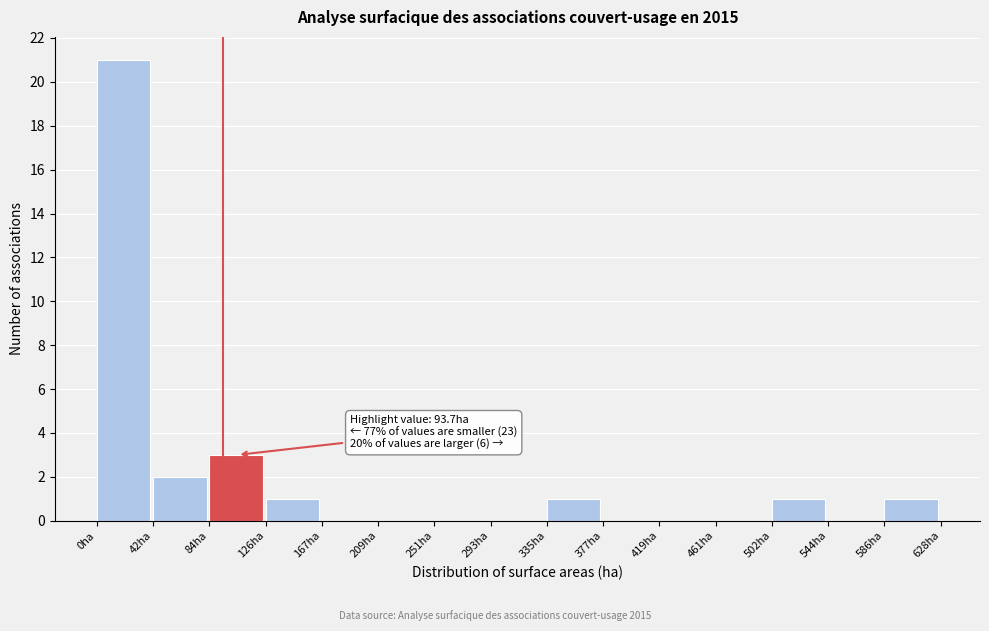

Over which range of the x-axis is the bar tallest?

0 to 40